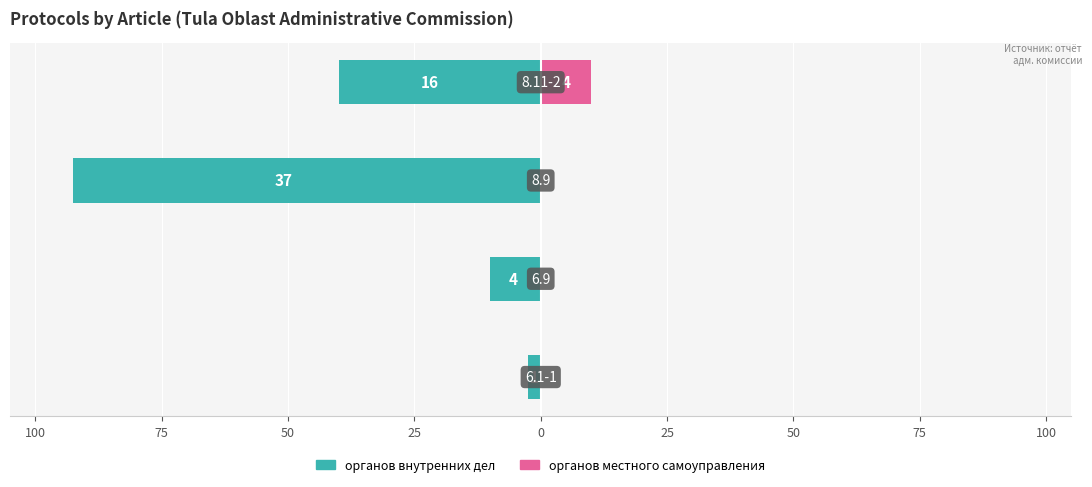

What is the value of the органов внутренних дел bar at the 4th from the left?

-40.0